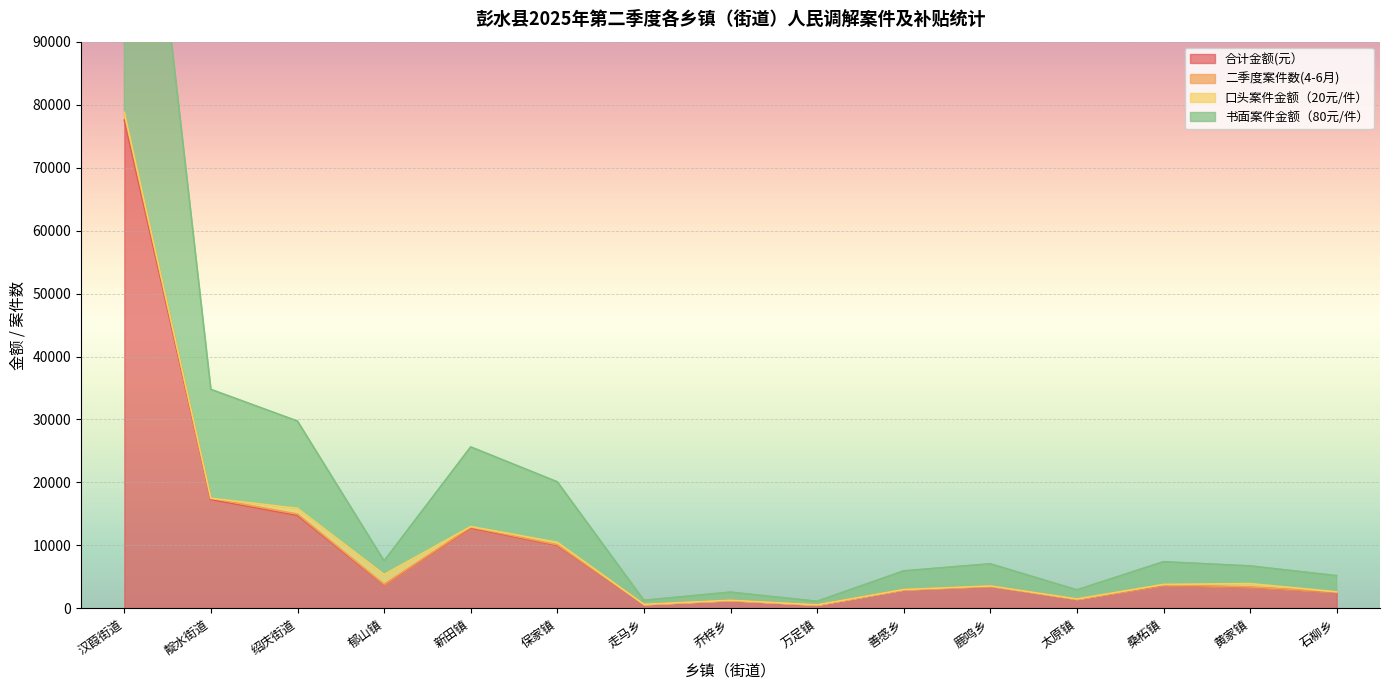

What position from the right is 绍庆街道?

13